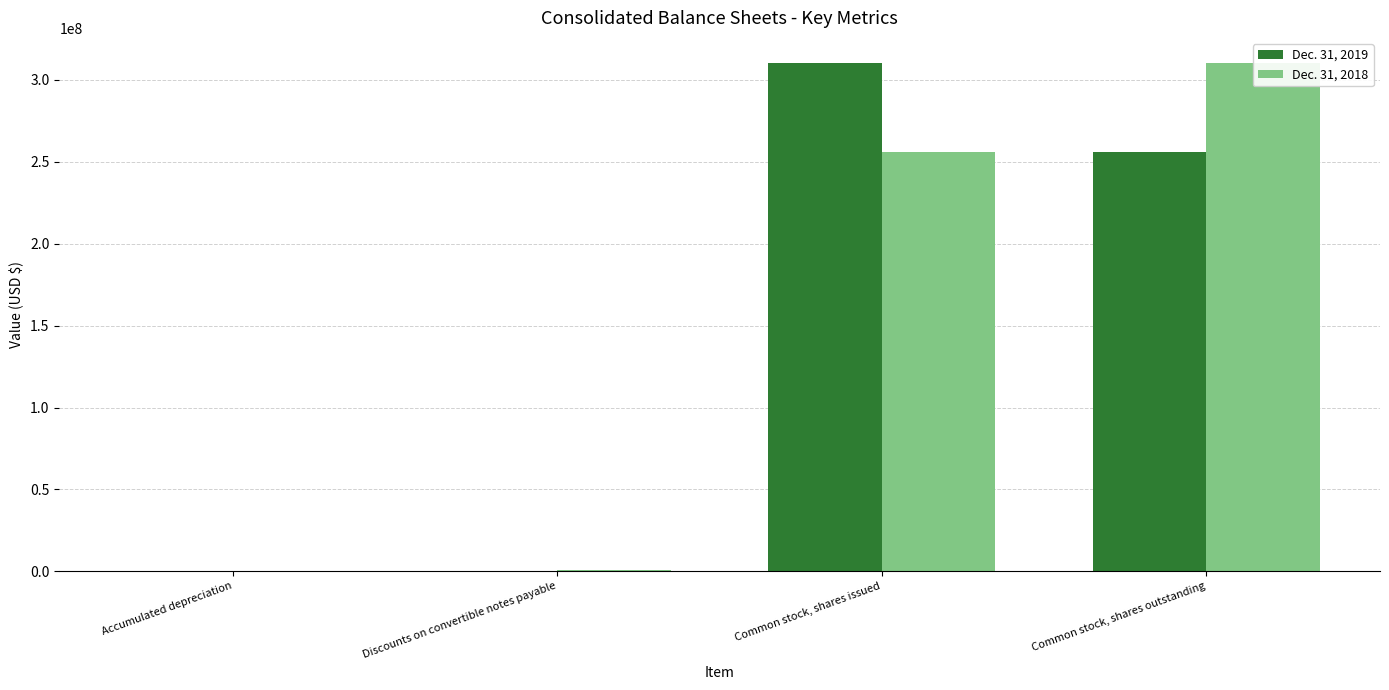

Reading left to right, transcribe all the data shown in this chart.

Dec. 31, 2019: 80000	153000	310111536	256123515
Dec. 31, 2018: 73000	1100000	256123515	310111536